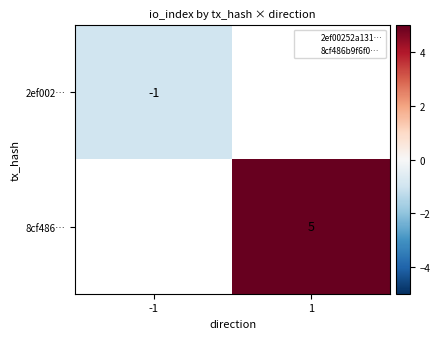

The 8cf486… series shows 8 at 1. True or false?

False